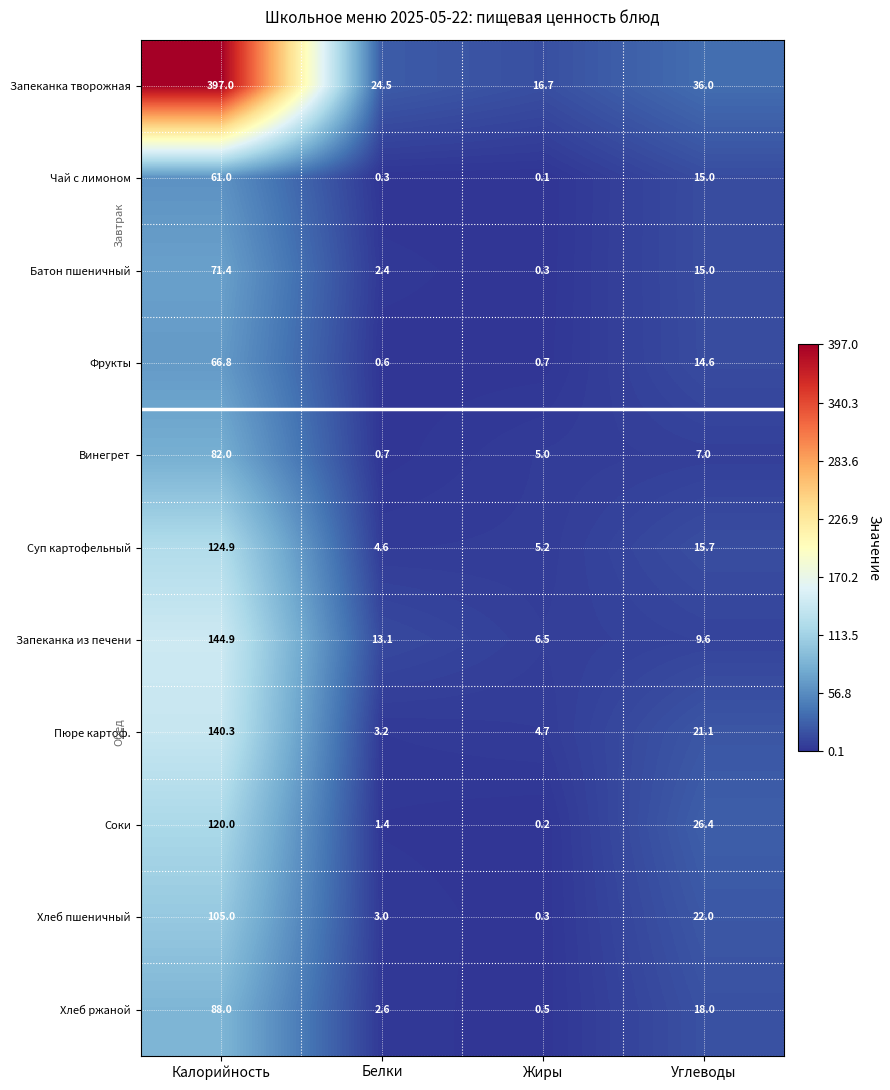

Count the number of categories in the chart.

4